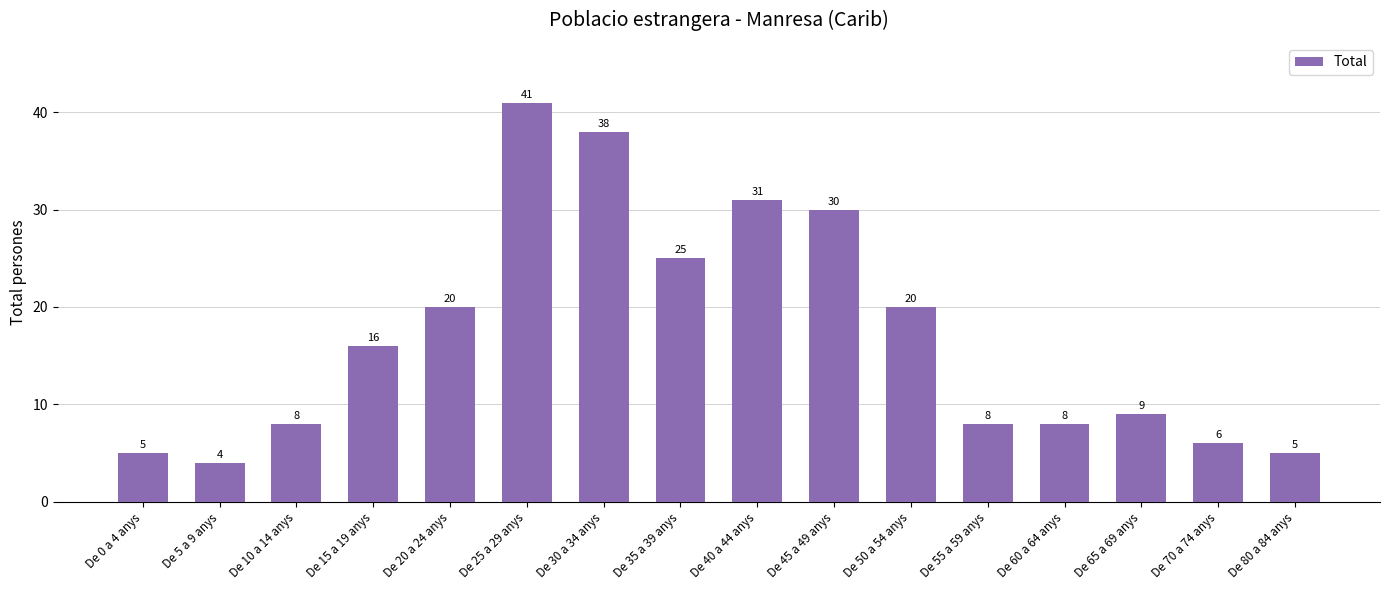

Reading left to right, what are all the values shown in this chart?

De 0 a 4 anys=5	De 5 a 9 anys=4	De 10 a 14 anys=8	De 15 a 19 anys=16	De 20 a 24 anys=20	De 25 a 29 anys=41	De 30 a 34 anys=38	De 35 a 39 anys=25	De 40 a 44 anys=31	De 45 a 49 anys=30	De 50 a 54 anys=20	De 55 a 59 anys=8	De 60 a 64 anys=8	De 65 a 69 anys=9	De 70 a 74 anys=6	De 80 a 84 anys=5